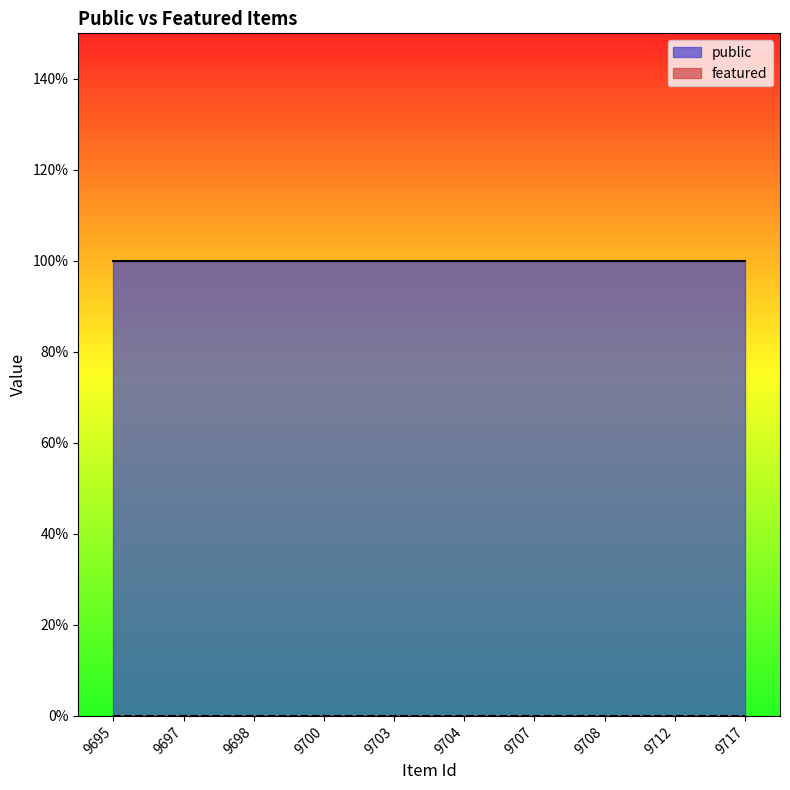

Which series has the widest spread of values?

public